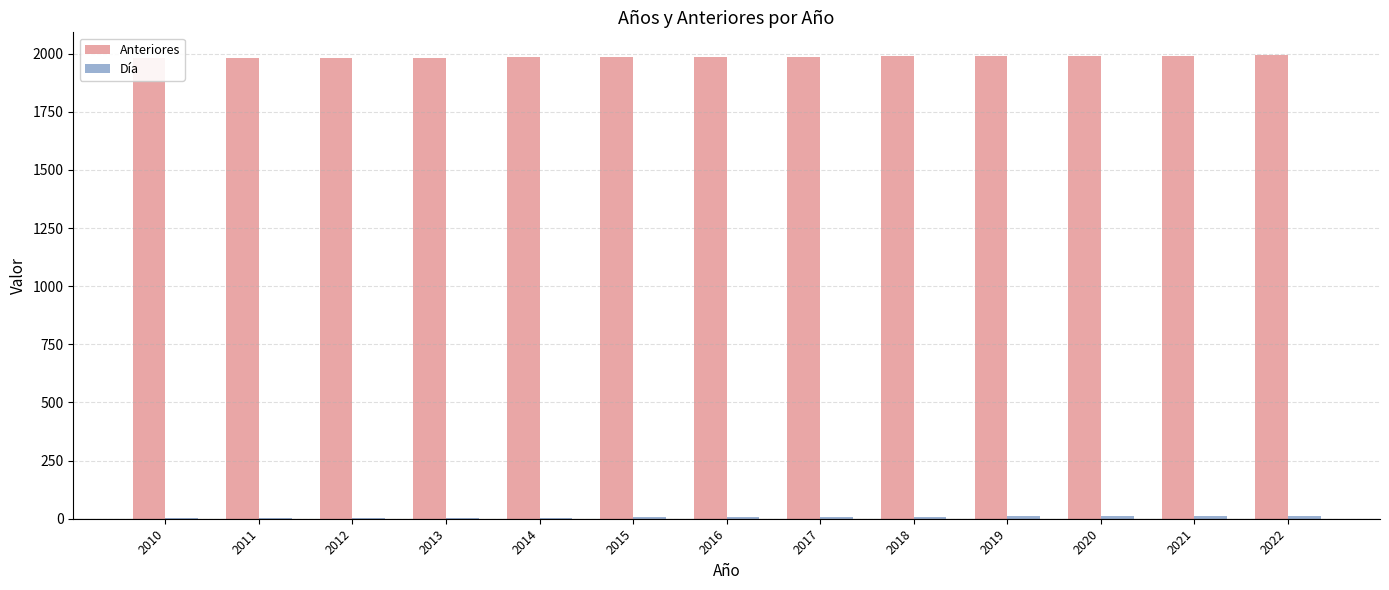

What is the difference between the maximum and minimum values in the Anteriores series?

12